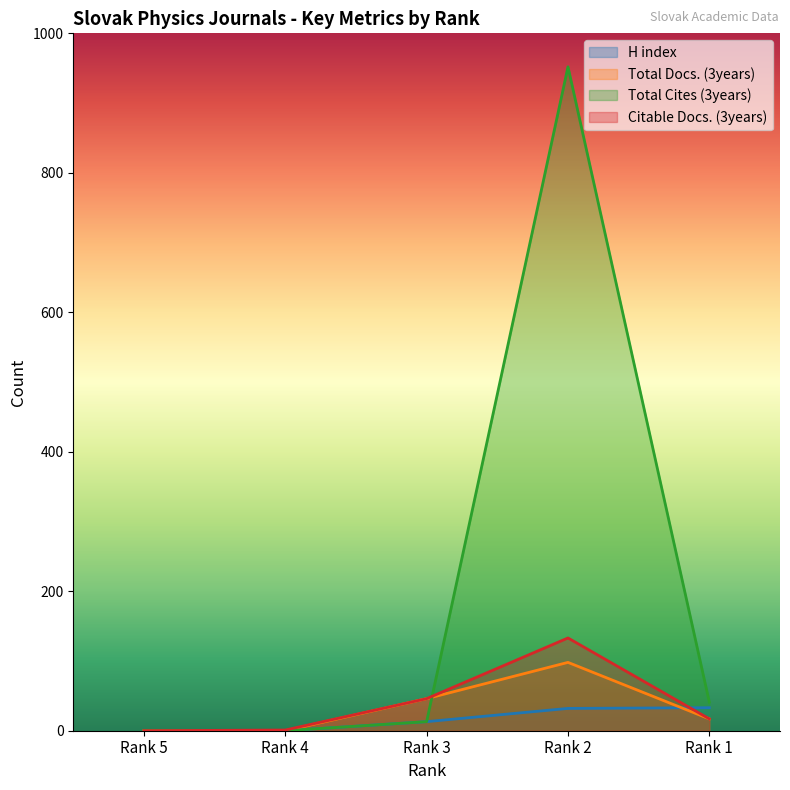

Where is Citable Docs. (3years) nearest to the value 66?

Rank 3